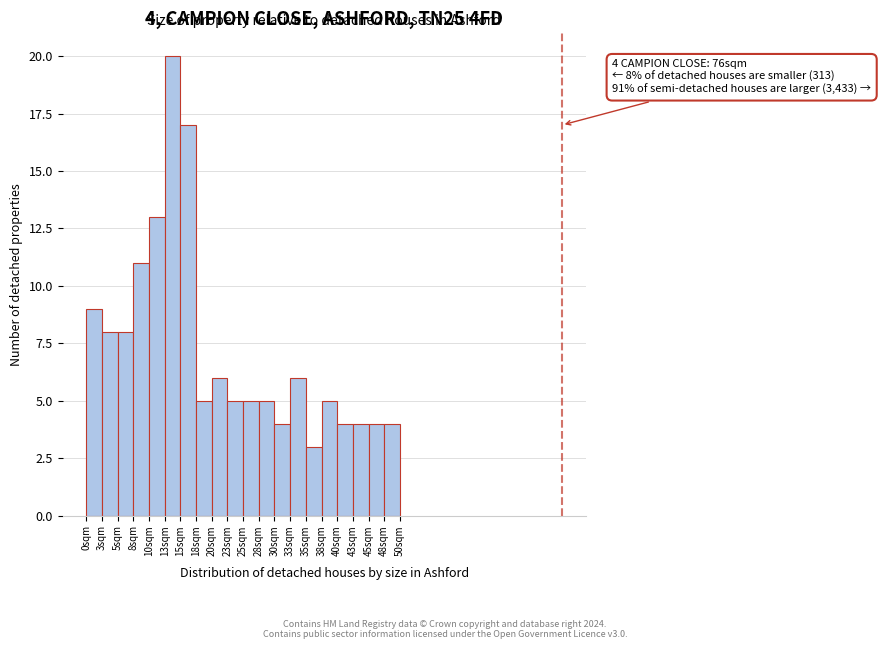

Over which range of the x-axis is the bar tallest?

13.0 to 15.5